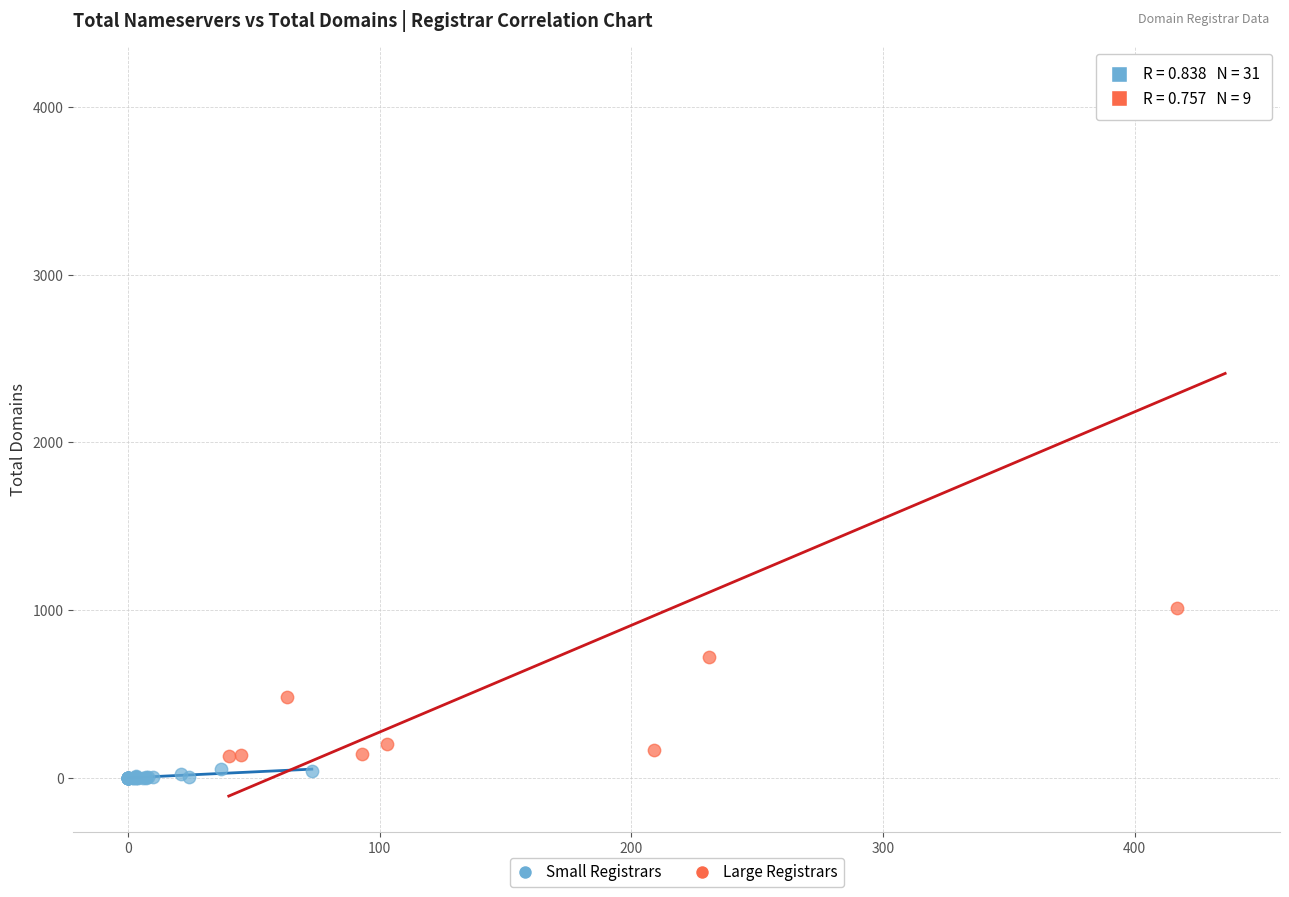

Which series has the widest spread of Y values?

Large Registrars